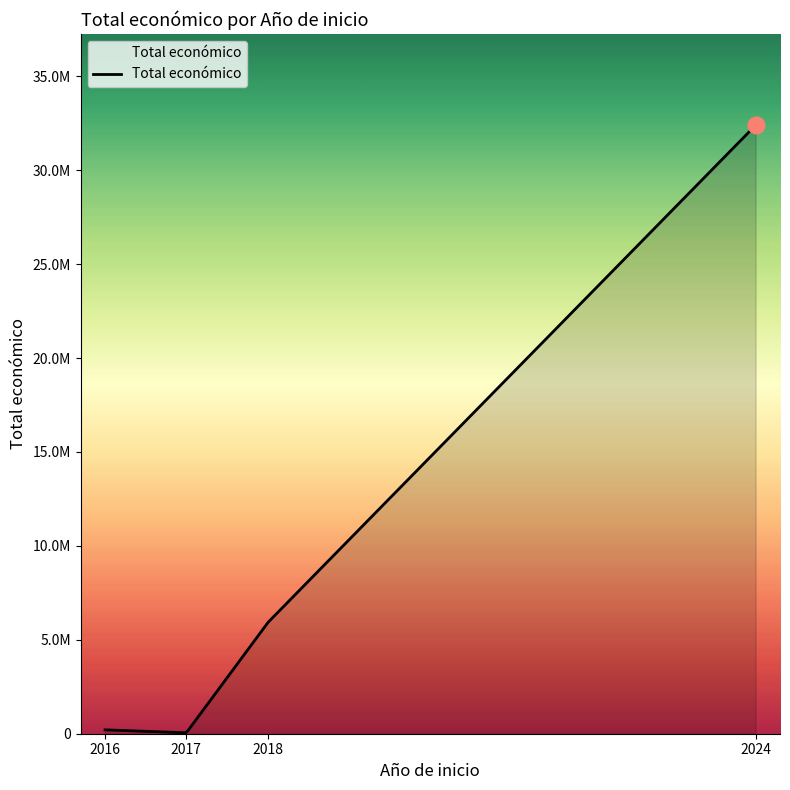

Does the chart display data point markers on the line(s)?

No